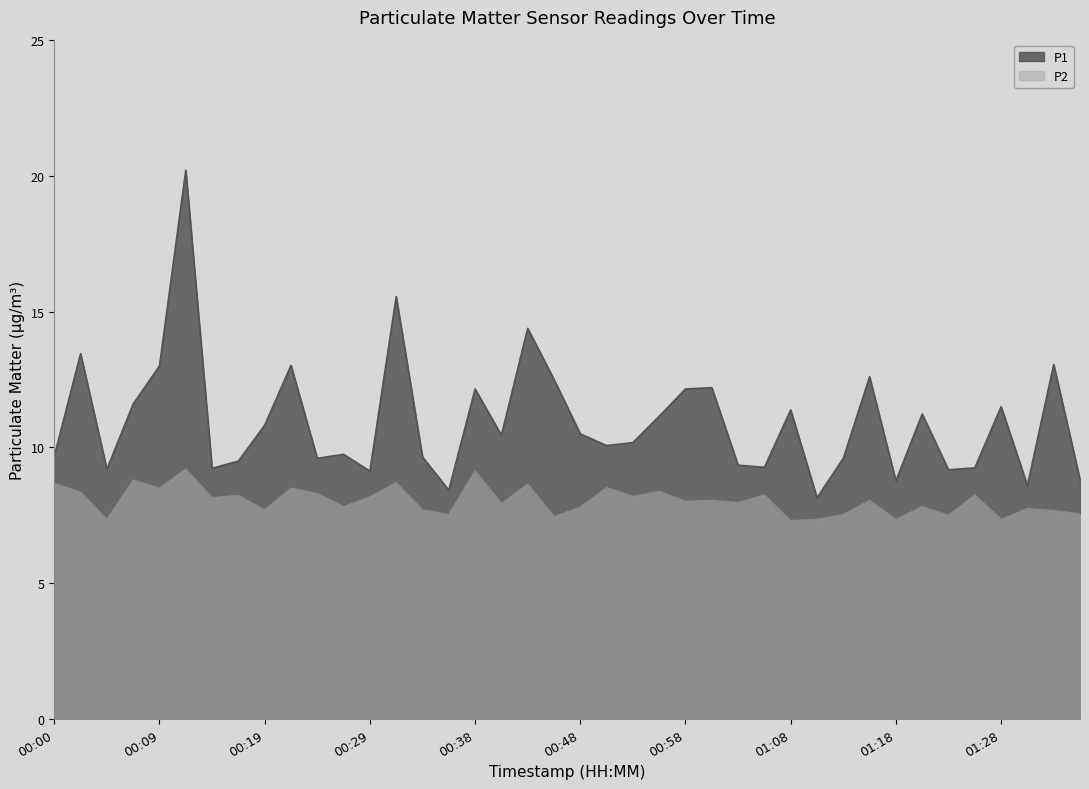

Which label corresponds to the largest value in the chart?

00:12